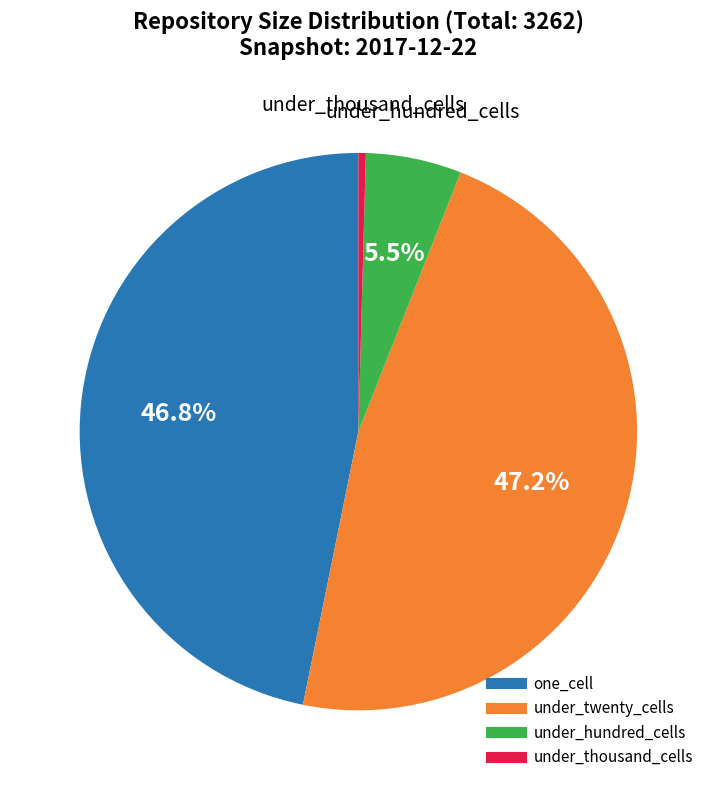

Is there any slice that represents more than half of the pie?

No